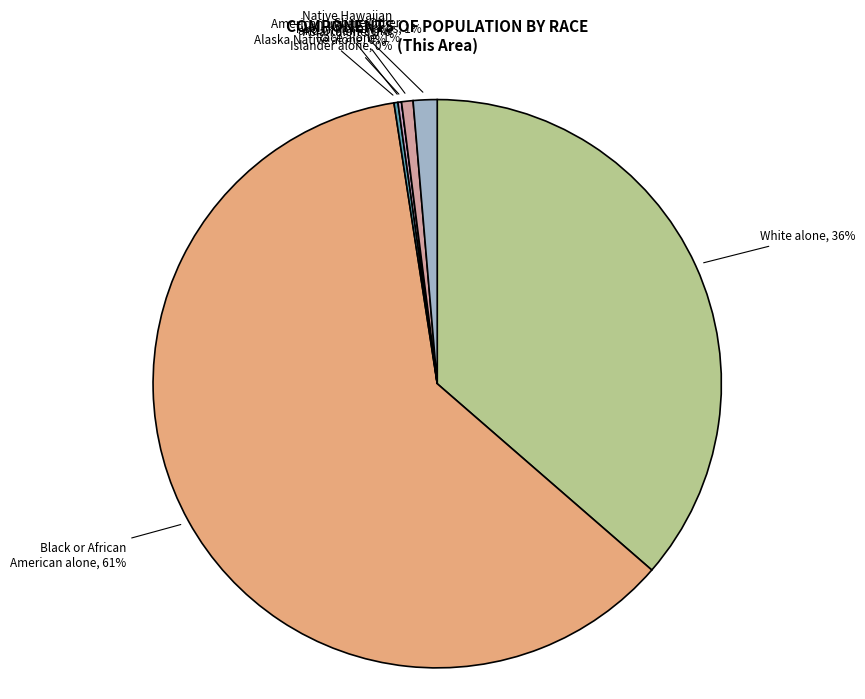

What is the largest slice in the pie chart?

Black or African American alone